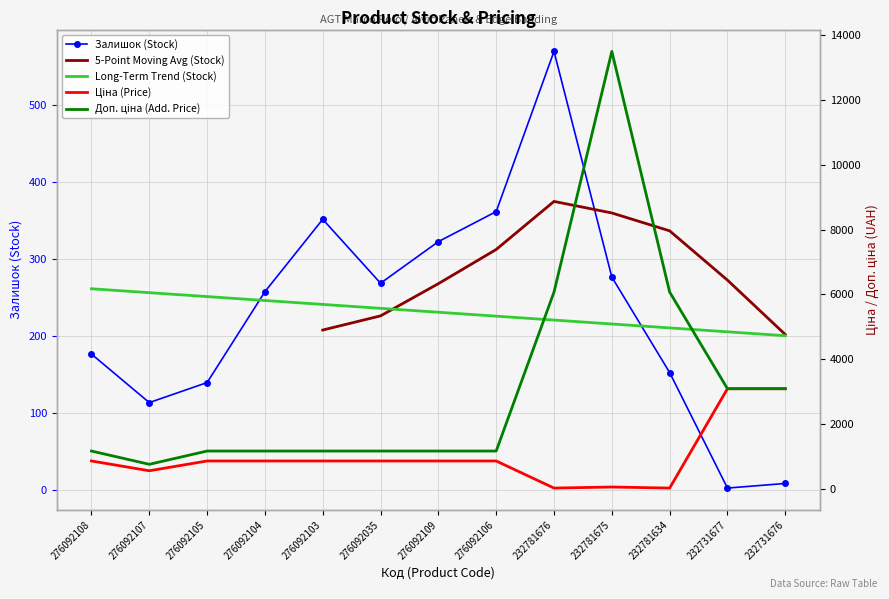

What is the total value across all series at 232781634?

6252.0